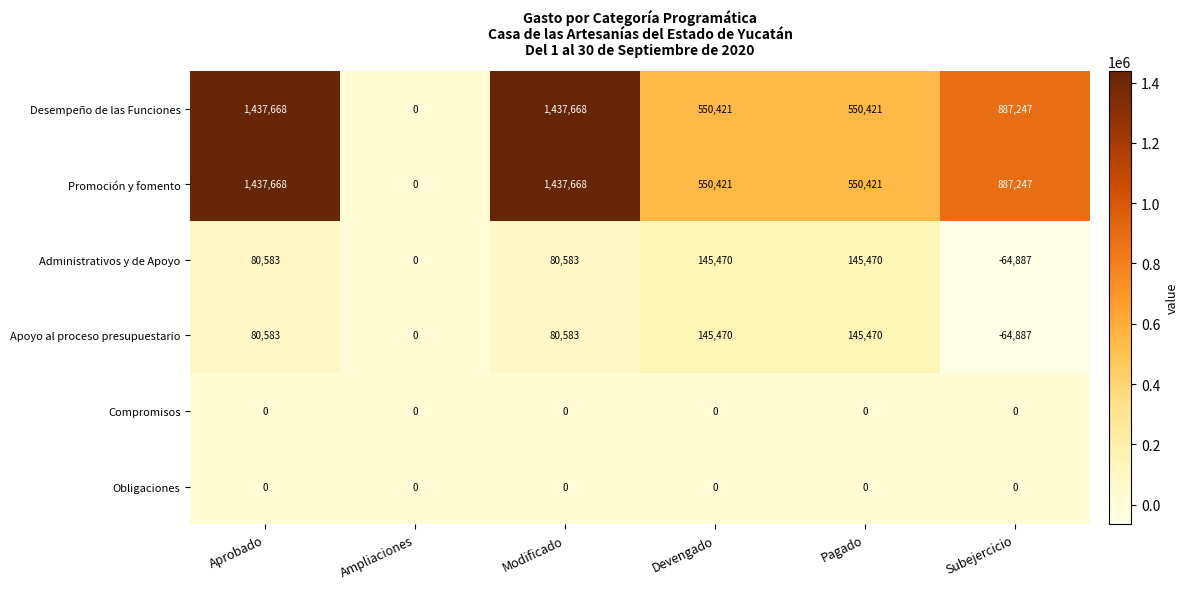

At which category does the chart reach its minimum across all series?

Subejercicio